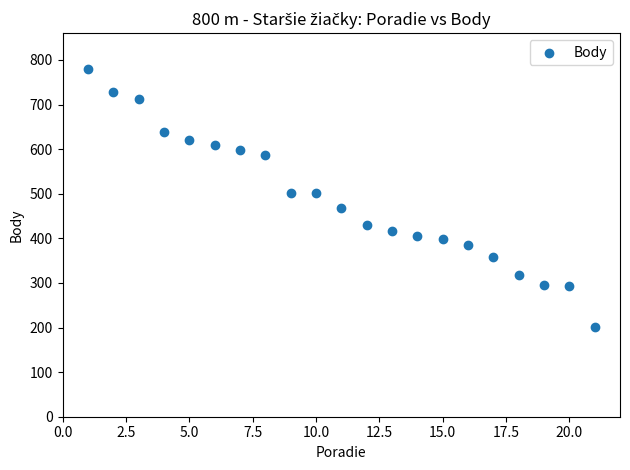

What is the range of X values (max minus min)?

20